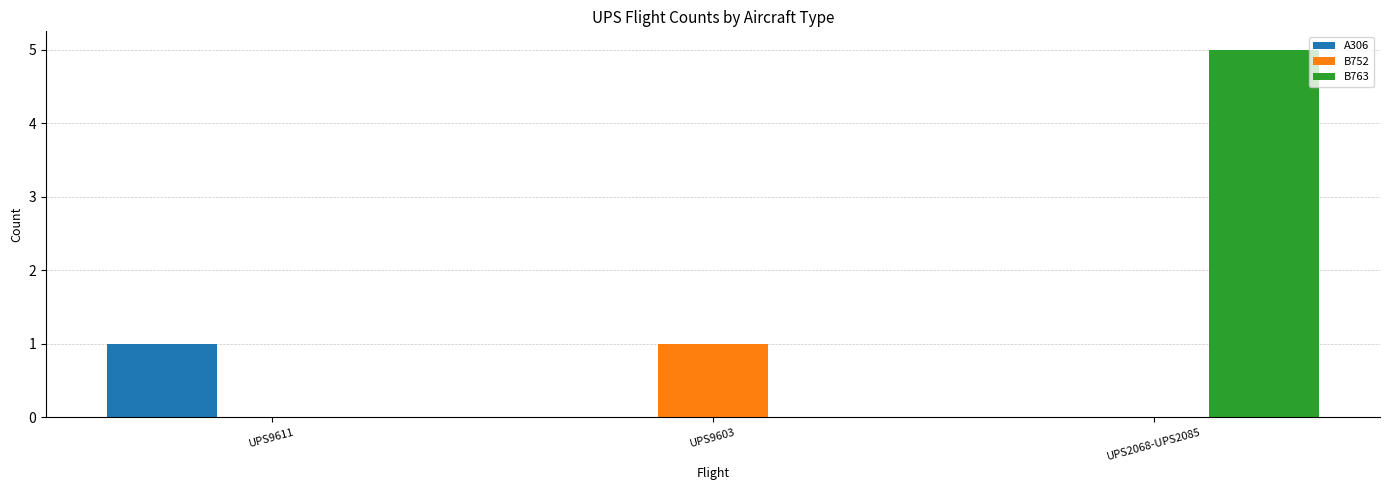

The A306 series shows 1 at UPS2068-UPS2085. True or false?

False